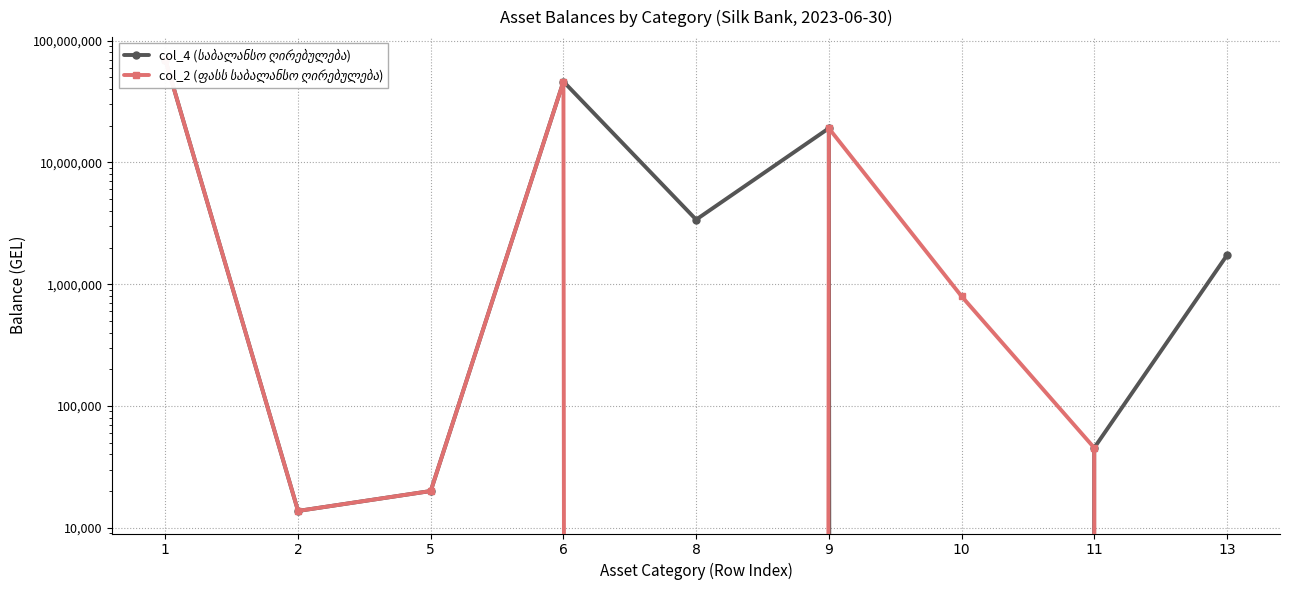

Which has a higher value, 5 or 6?

6